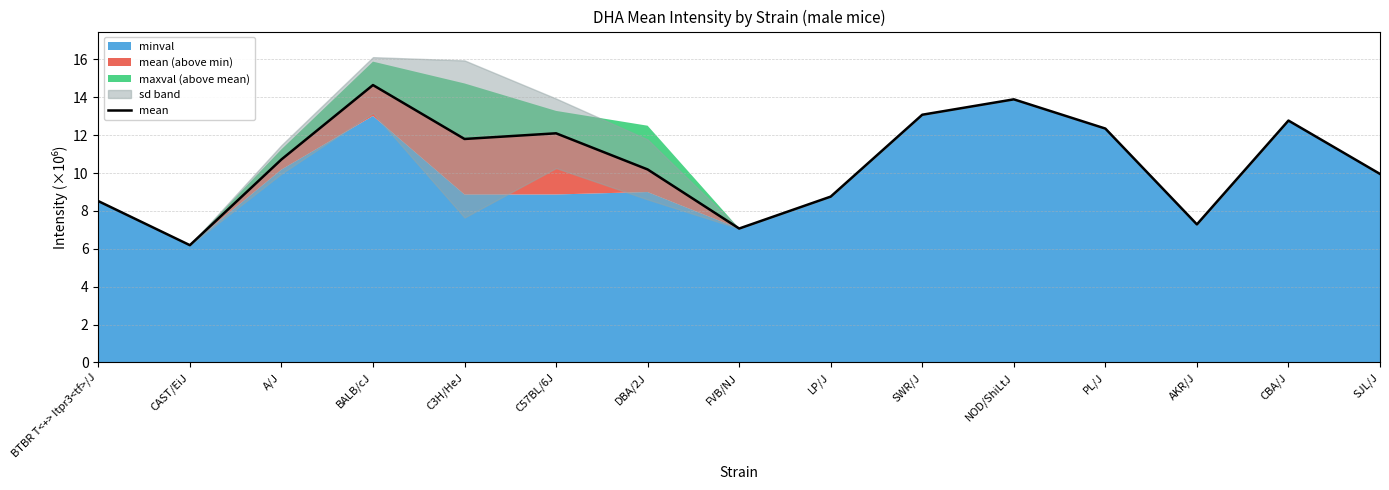

Which label corresponds to the largest value in the chart?

BALB/cJ